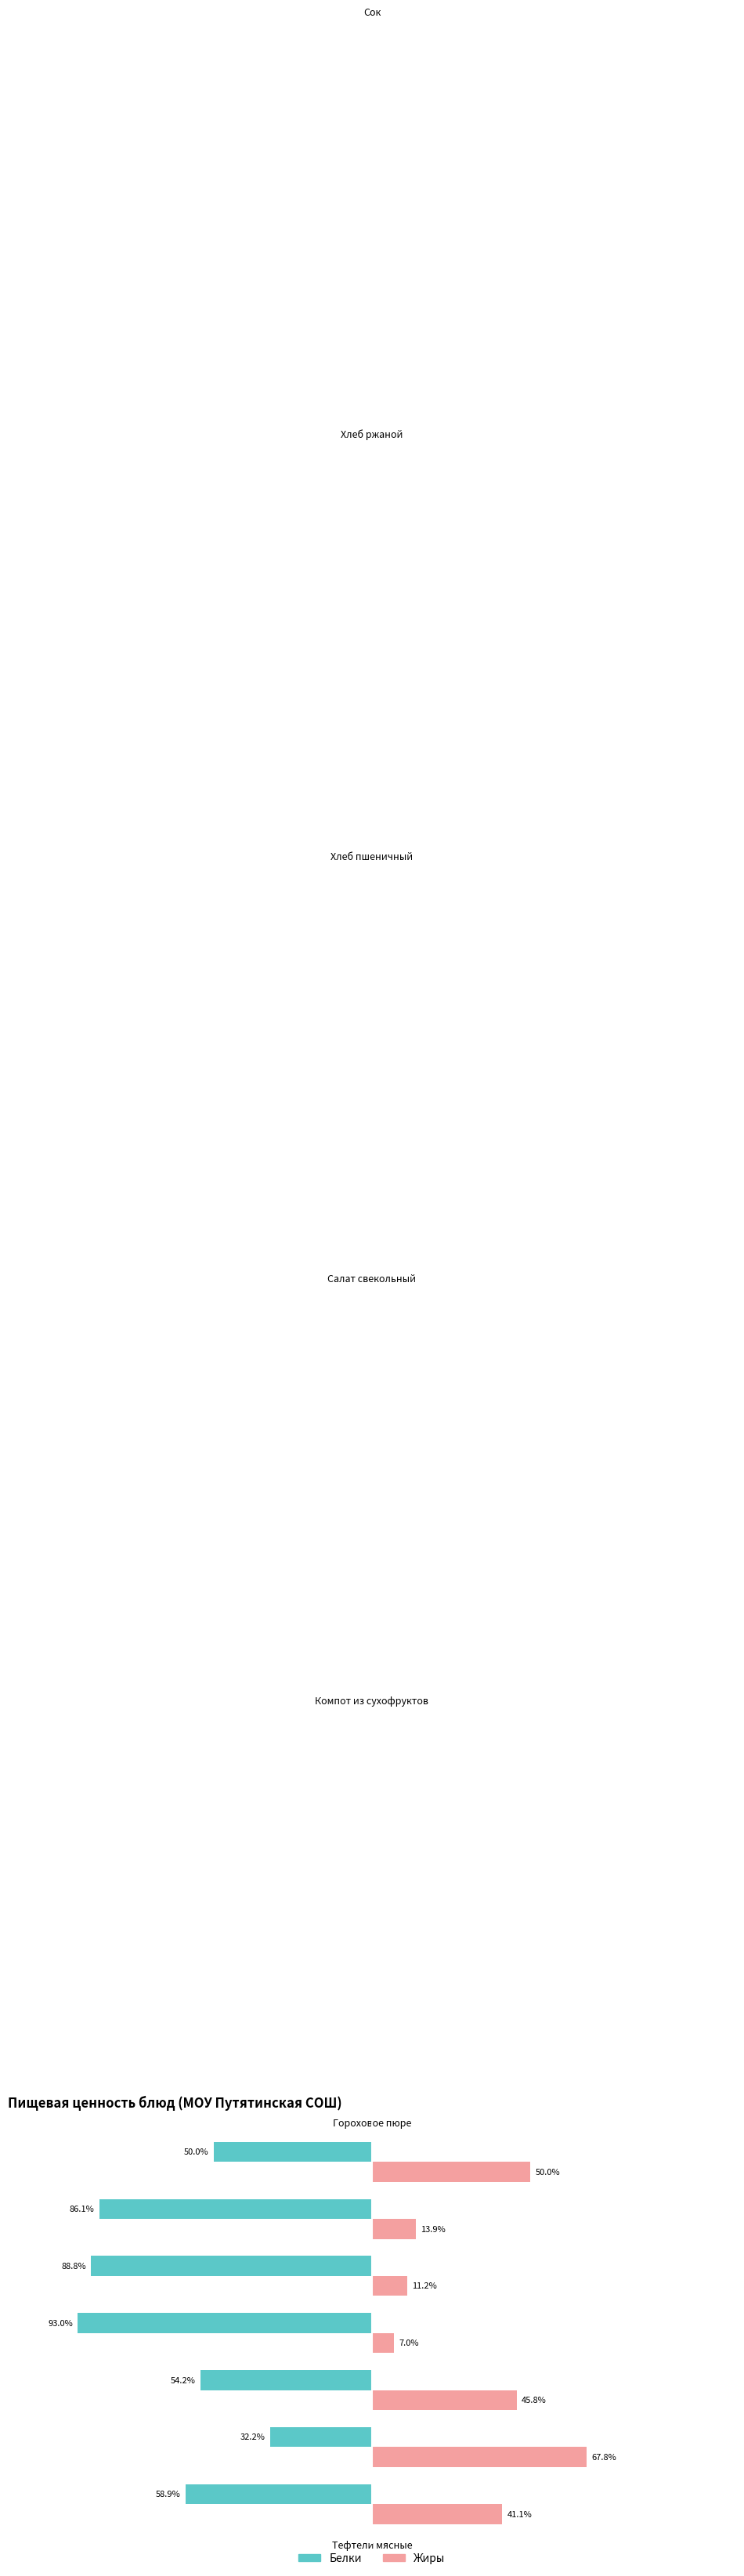

Which category has the lowest value across all series?

Салат свекольный